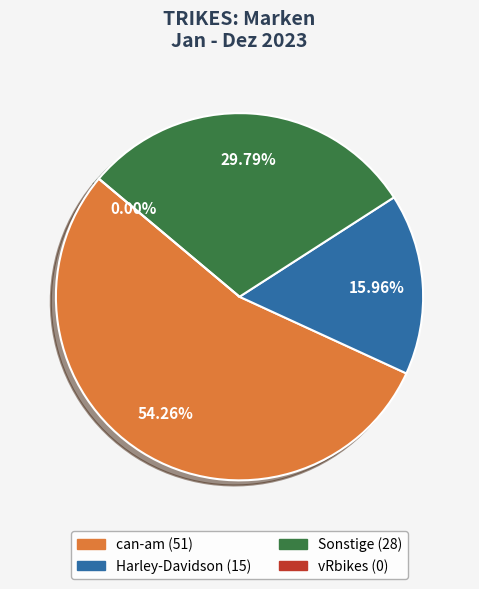

To the nearest percent, what portion does Harley-Davidson represent?

16%